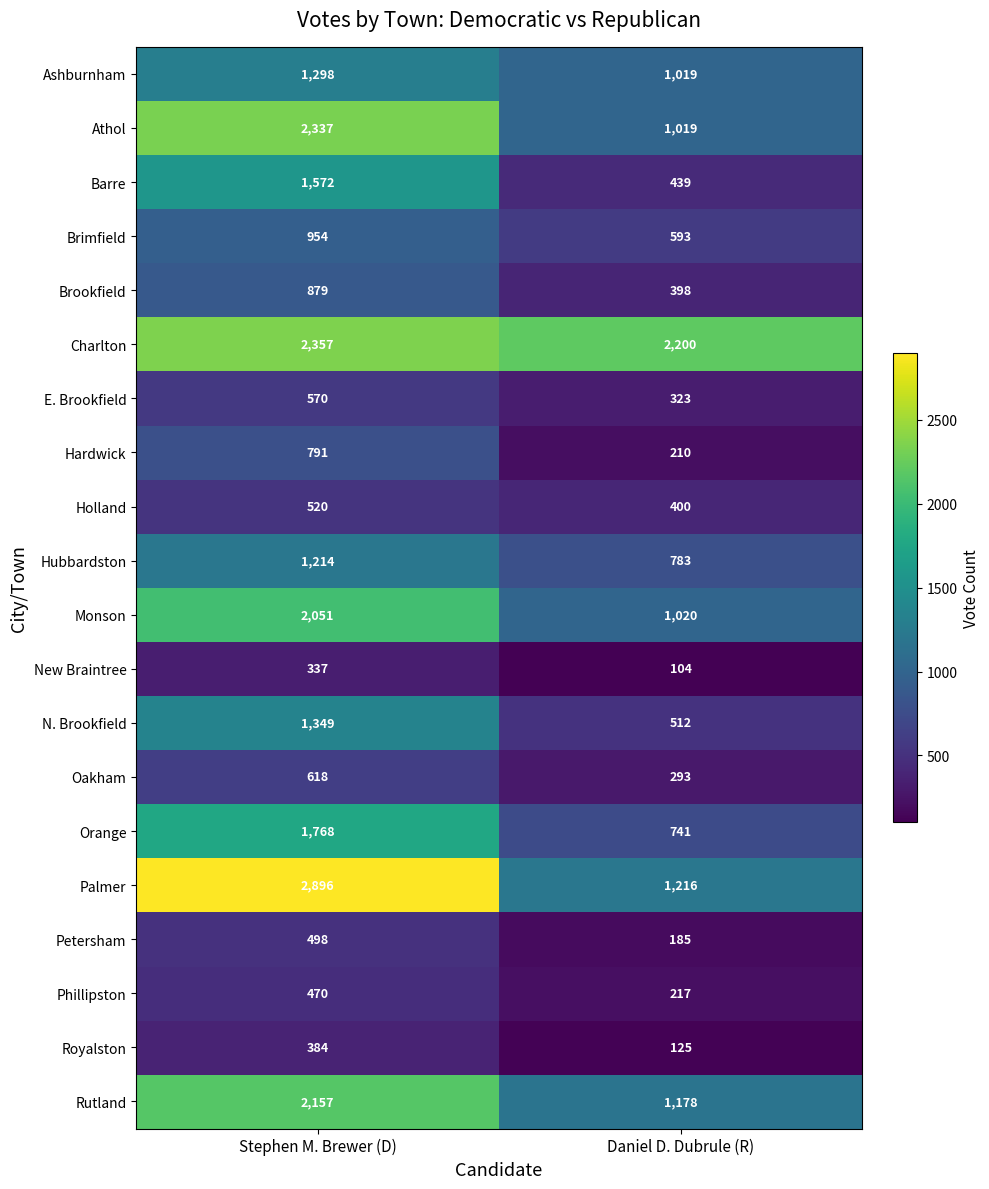

At which category does the chart reach its peak across all series?

Stephen M. Brewer (D)